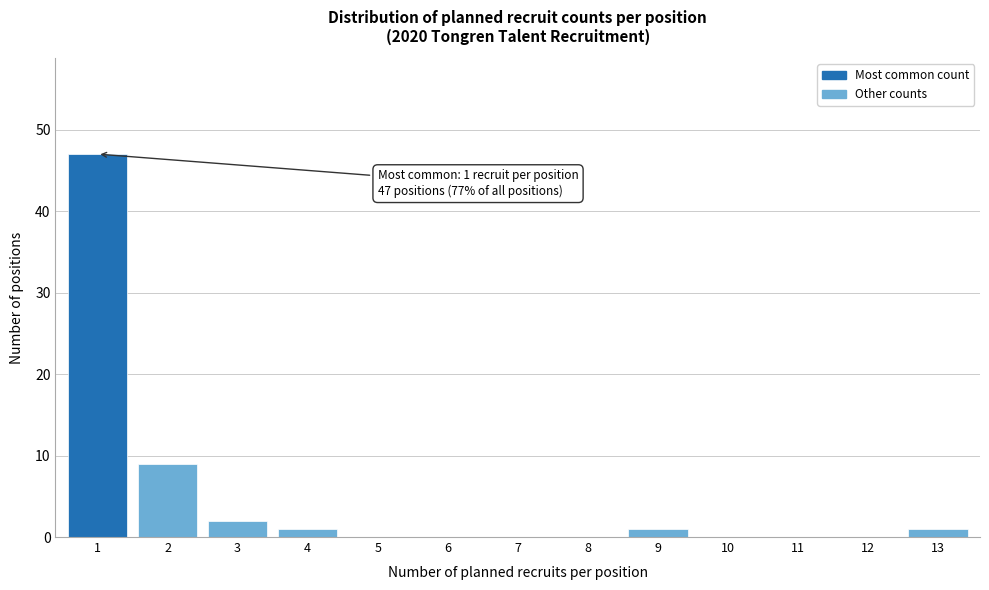

Reading left to right, what are all the values shown in this chart?

1=47	2=9	3=2	4=1	5=0	6=0	7=0	8=0	9=1	10=0	11=0	12=0	13=1